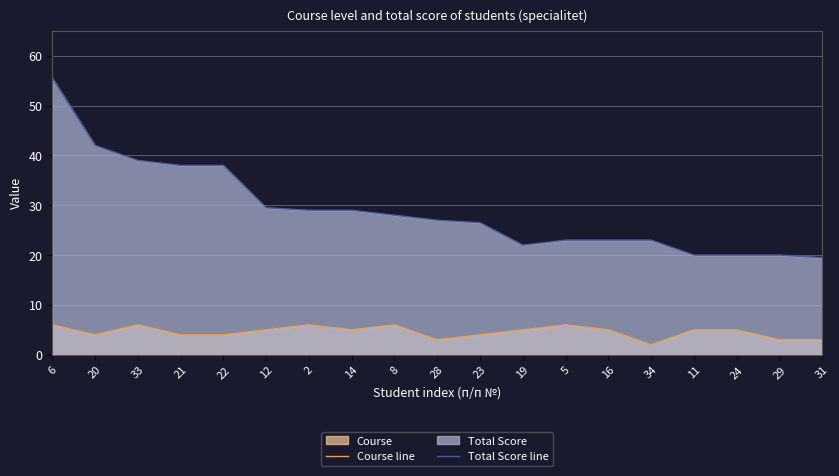

Does the chart display data point markers on the line(s)?

No